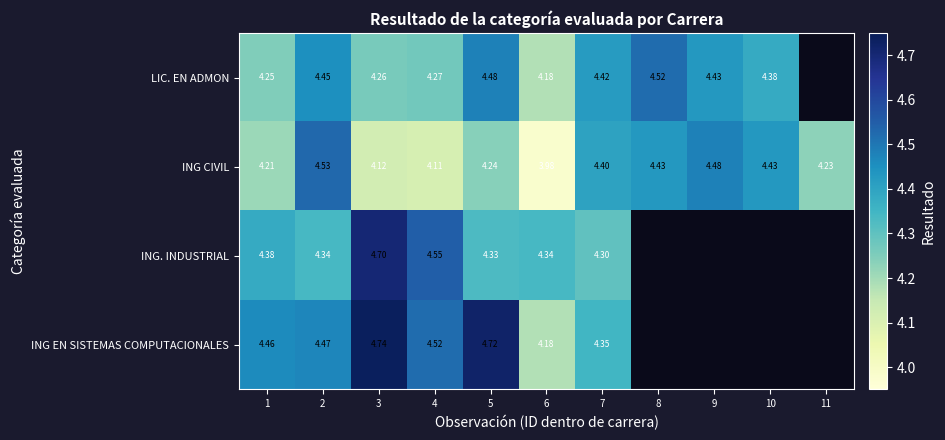

Is the value of ING. INDUSTRIAL at 5 greater than the value of ING CIVIL at 6?

Yes